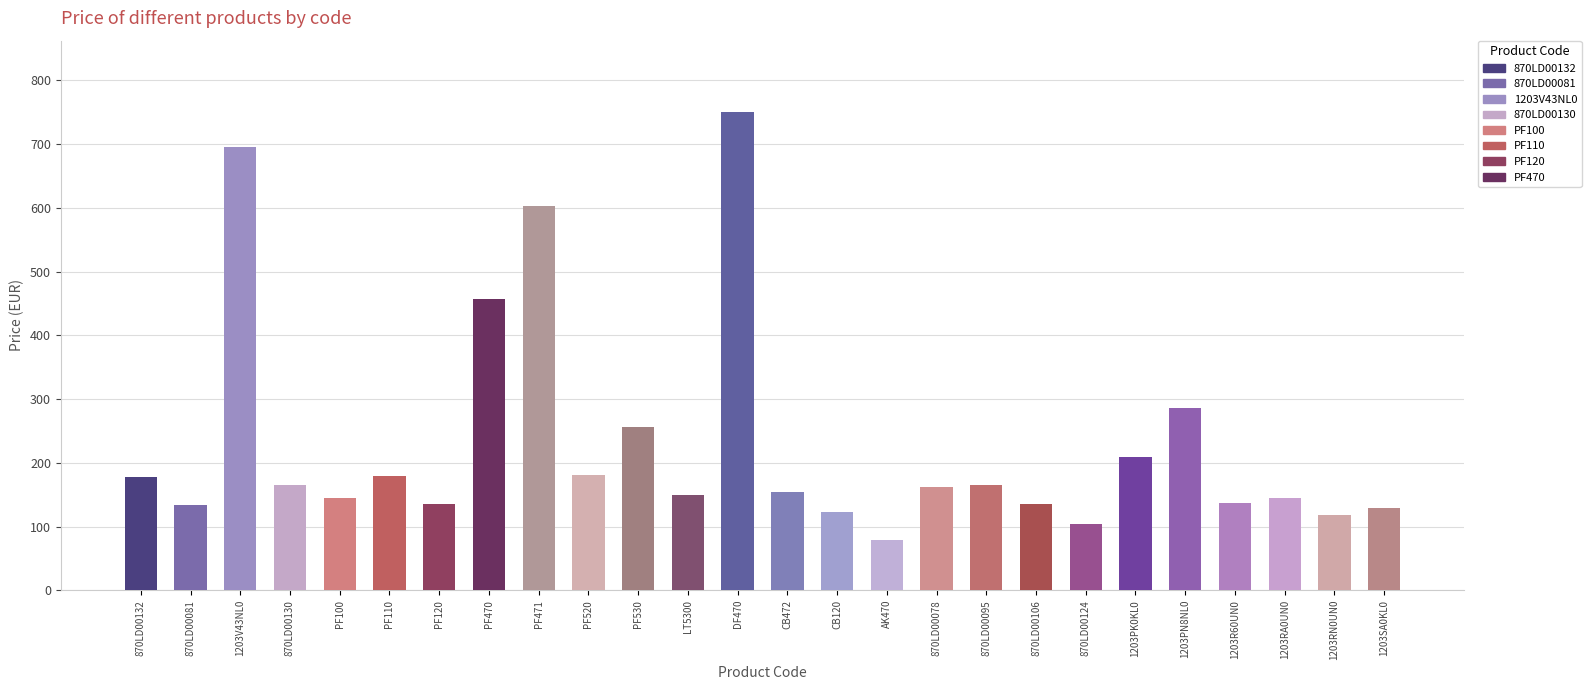

What is the value of the 20th bar from the left?

103.8